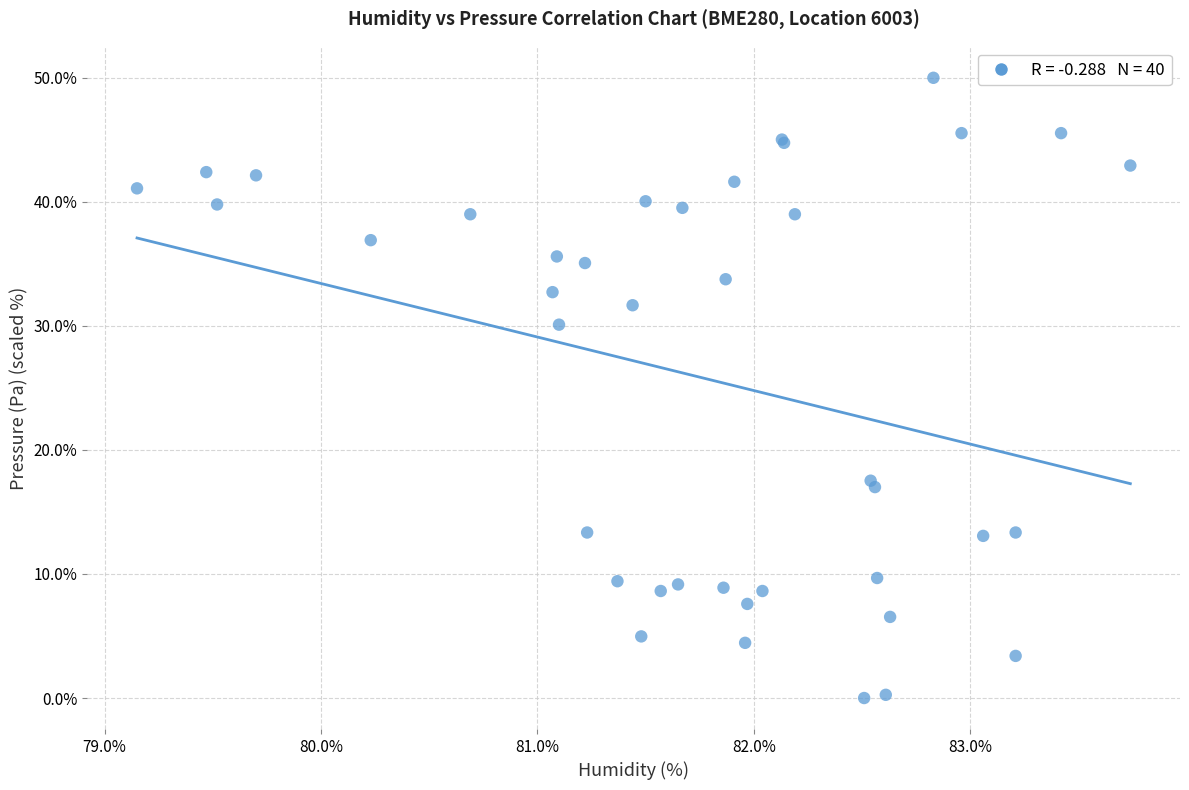

What Y value in the scatter plot is closest to 25?

30.1